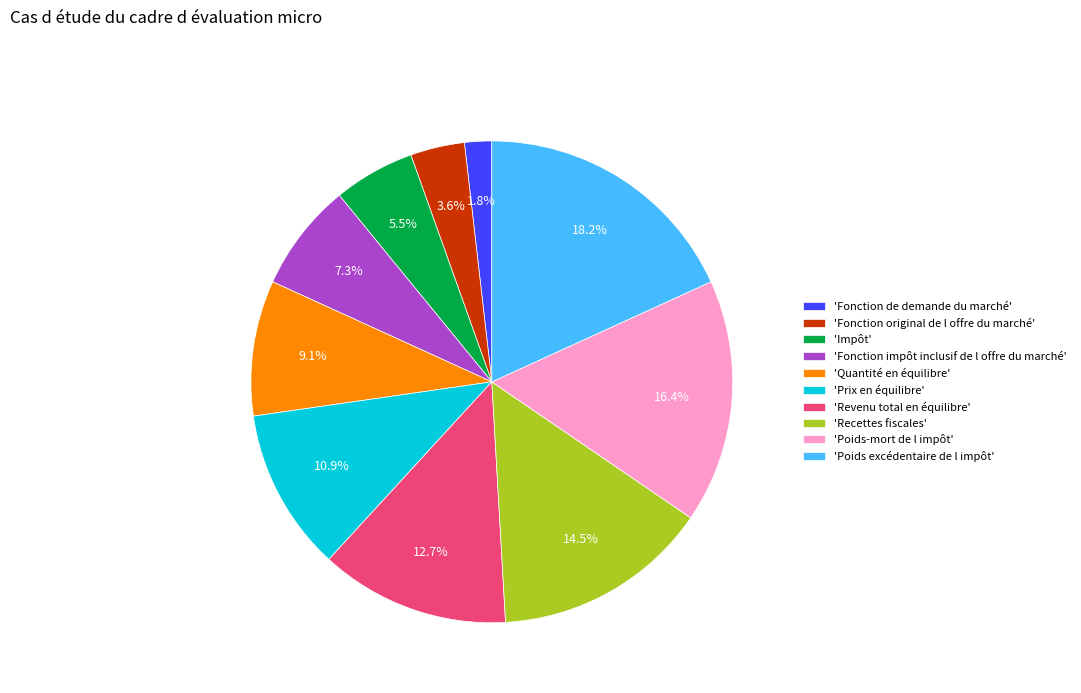

Is there a majority slice in this chart?

No